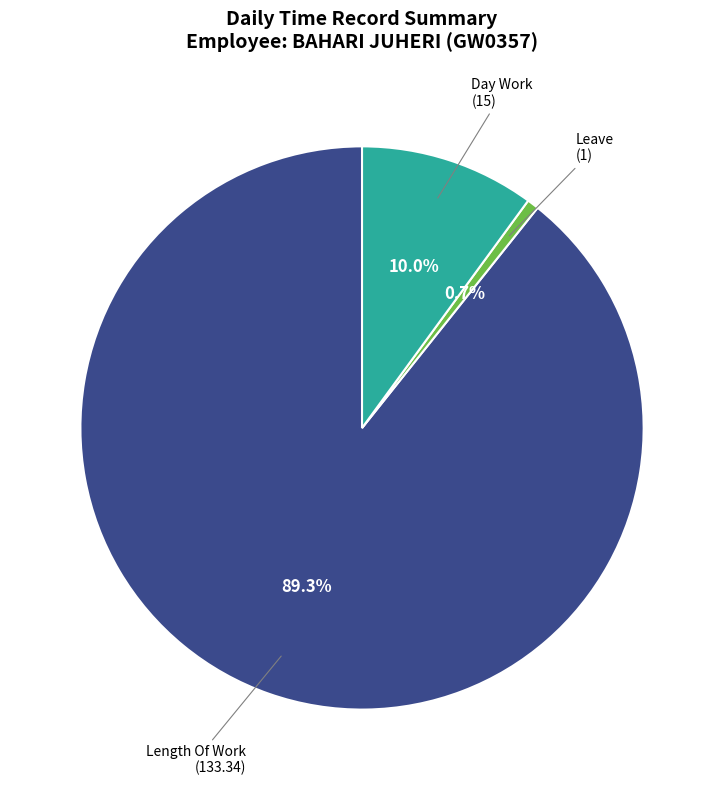

Does any single category account for the majority?

Yes